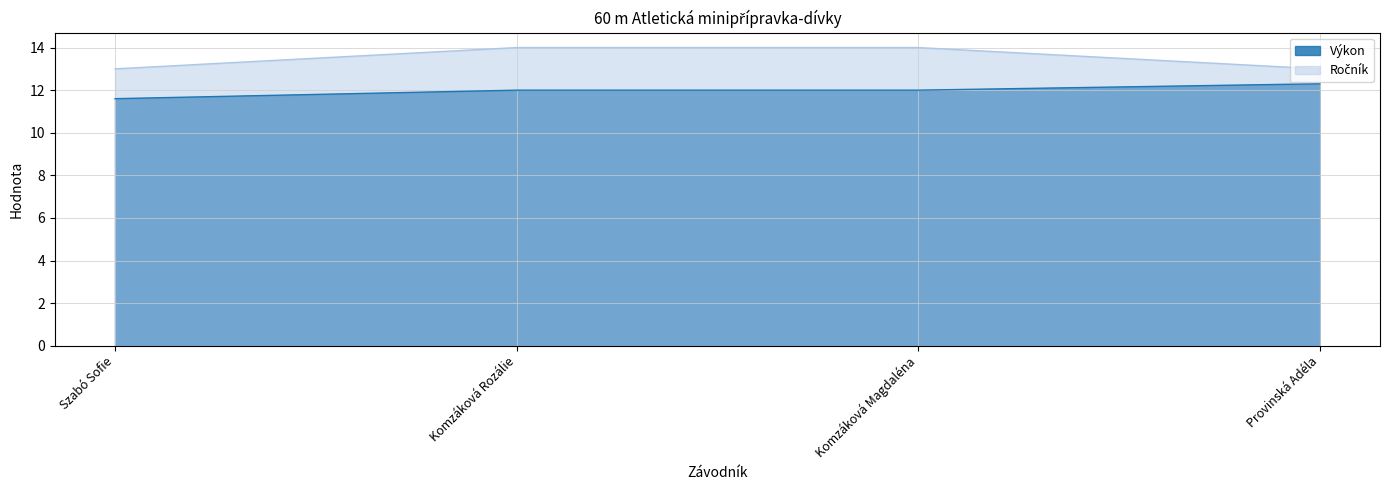

Does the chart display data point markers on the line(s)?

No